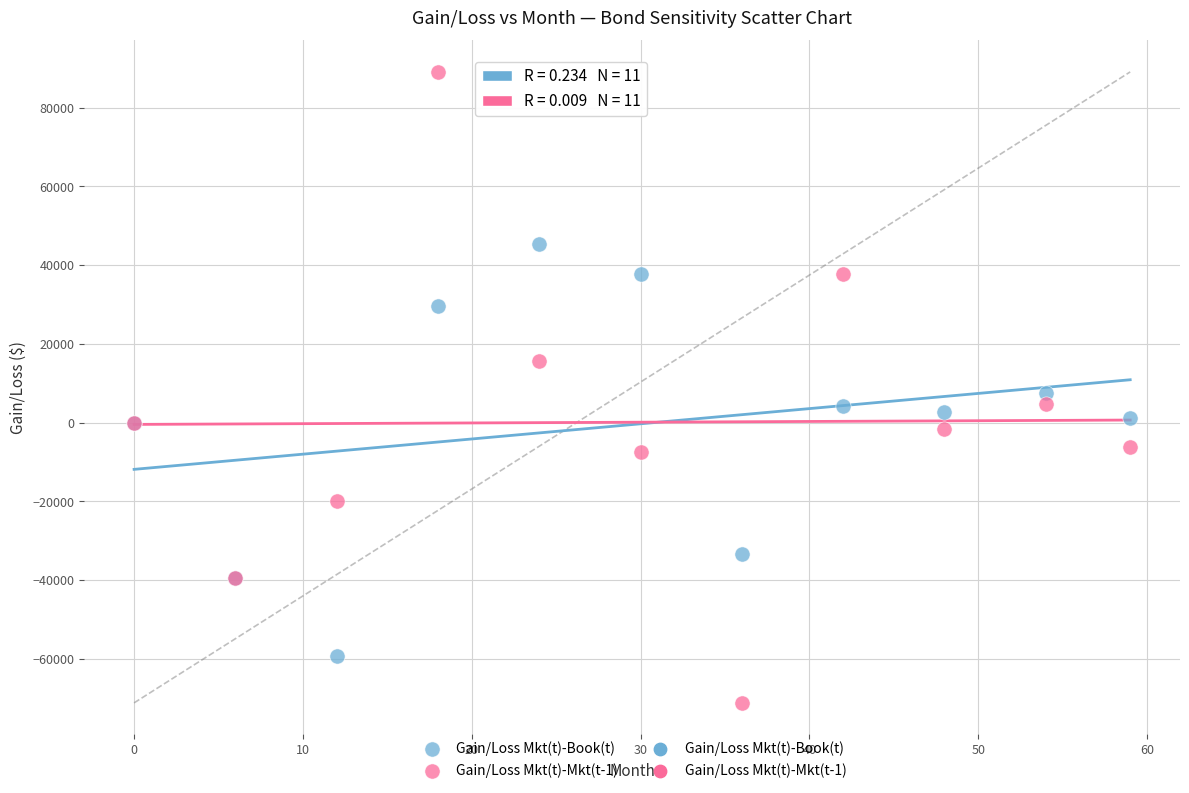

Which series reaches the minimum Y coordinate?

Gain/Loss Mkt(t)-Mkt(t-1)